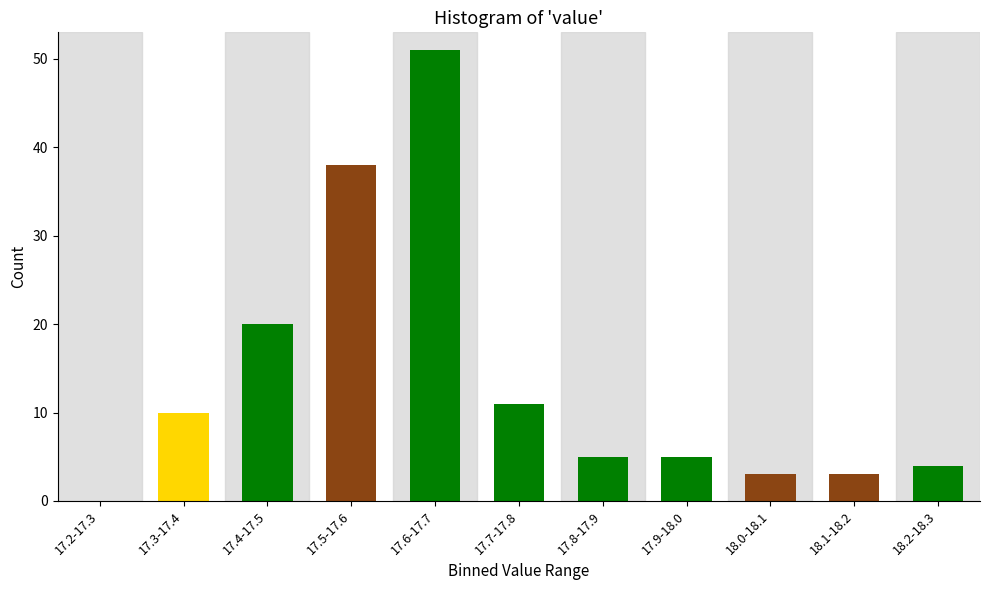

Reading left to right, extract all data points from this chart.

17.2-17.3=0	17.3-17.4=10	17.4-17.5=20	17.5-17.6=38	17.6-17.7=51	17.7-17.8=11	17.8-17.9=5	17.9-18.0=5	18.0-18.1=3	18.1-18.2=3	18.2-18.3=4